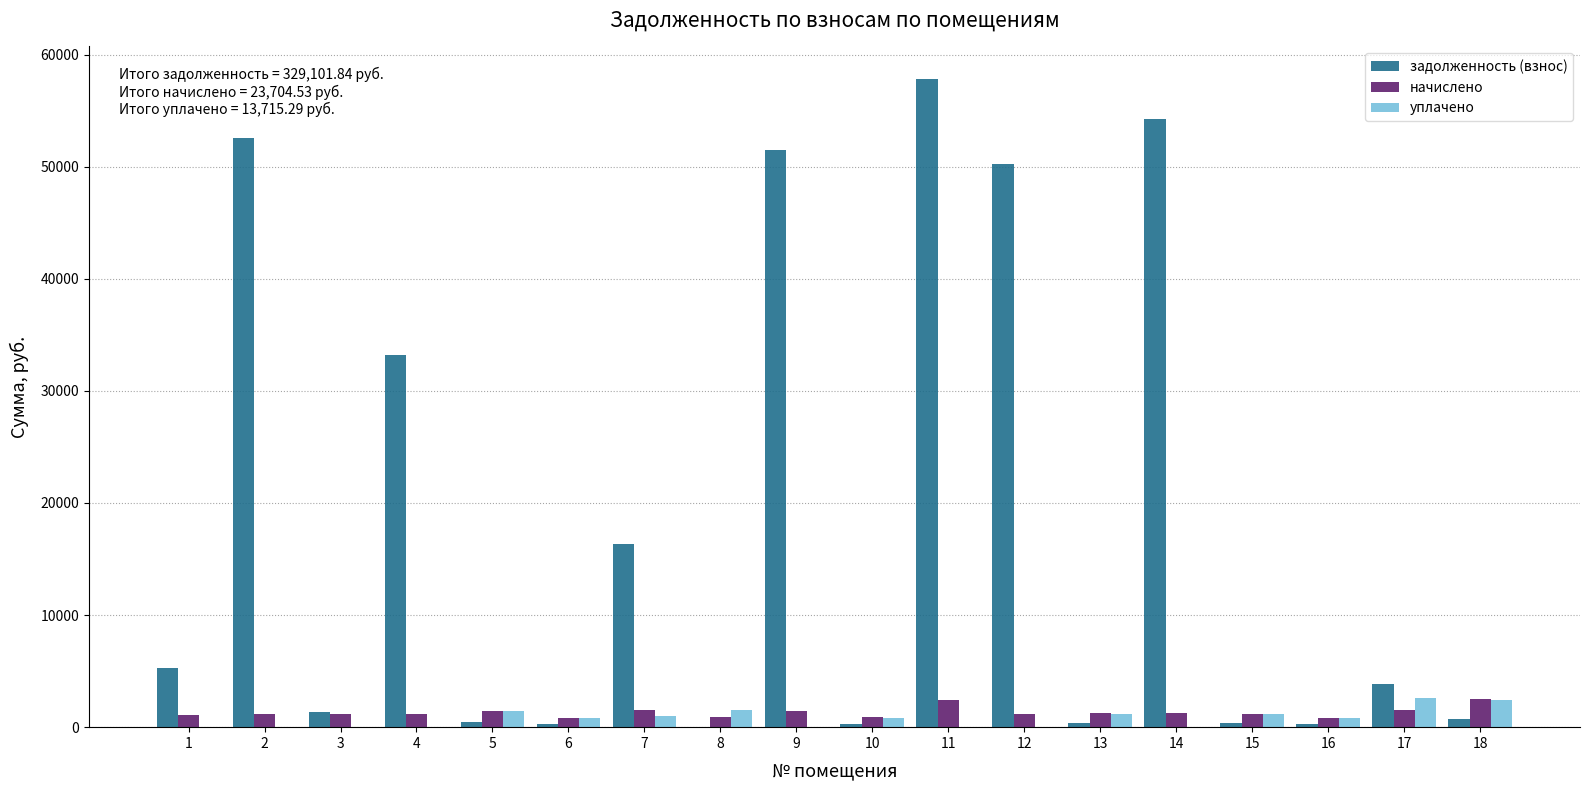

What is the sum of all начислено values?

23704.5